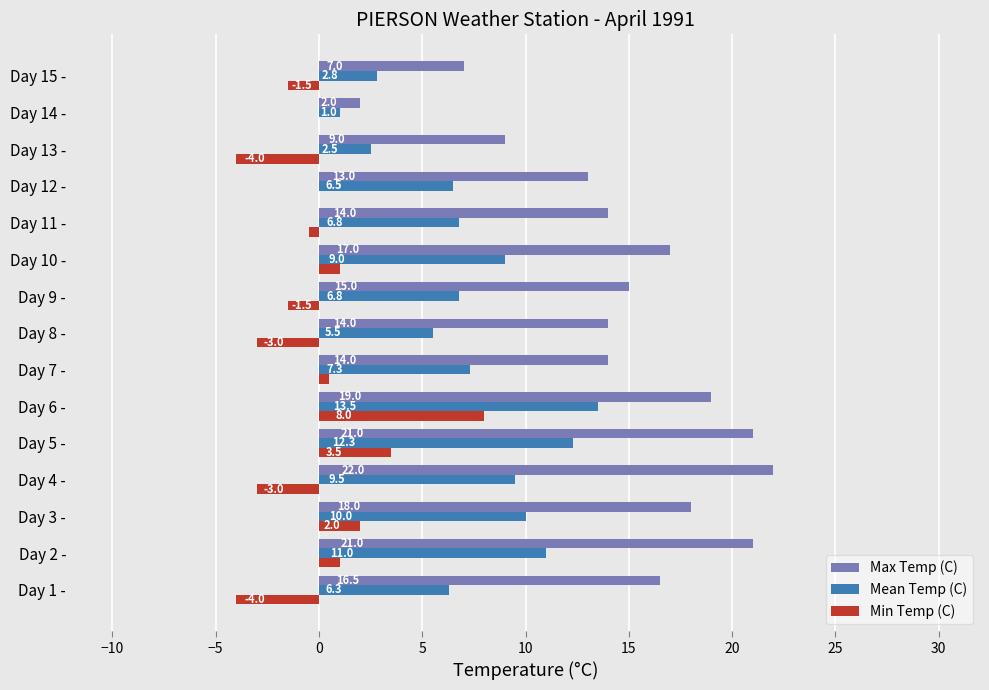

What is the total value across all series at Day 1 -?

18.8